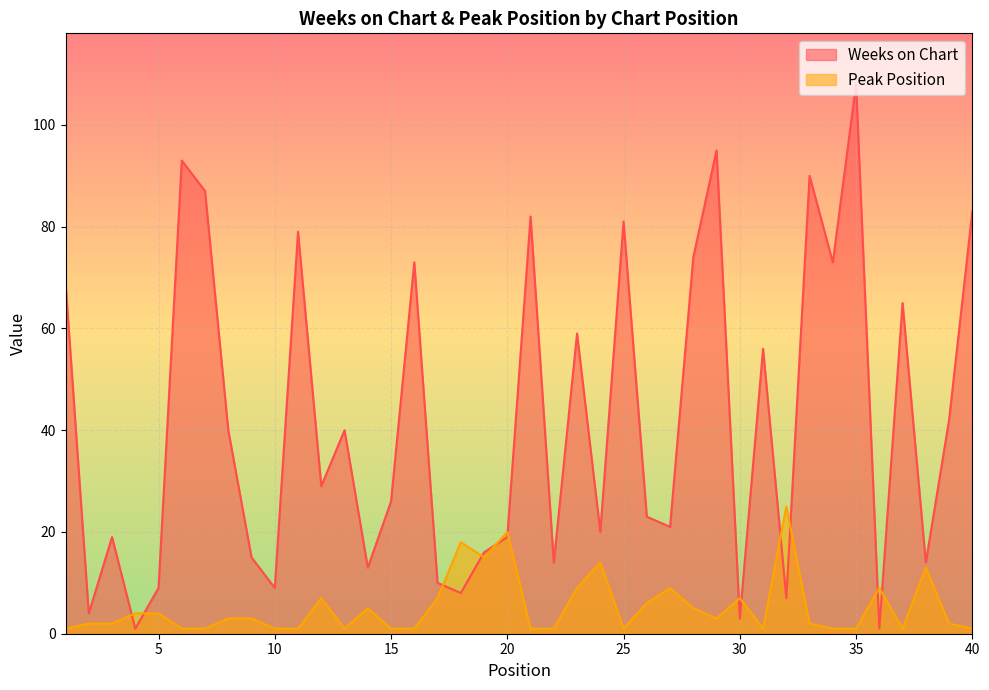

List the series in order of their overall mean, highest first.

Weeks on Chart, Peak Position